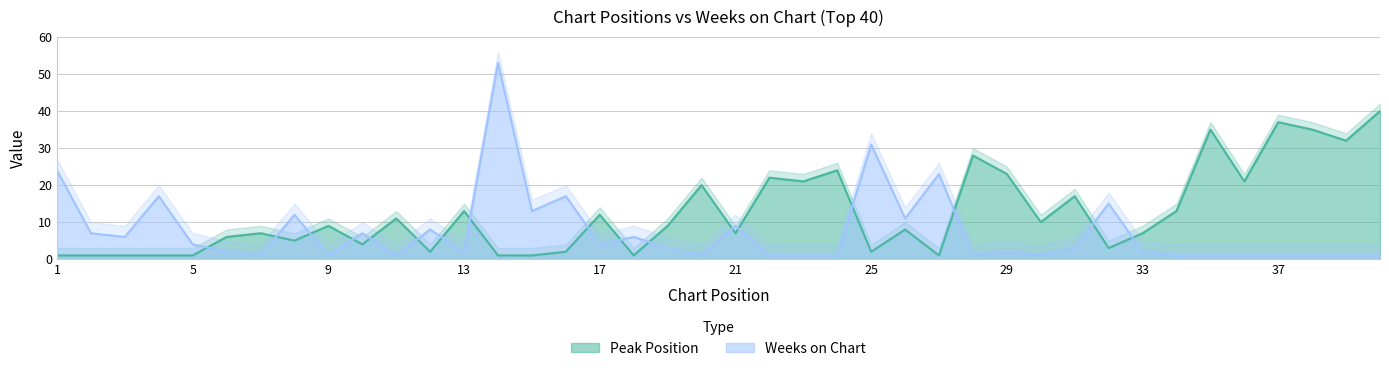

What are all the series names shown in the legend?

Peak Position, Weeks on Chart